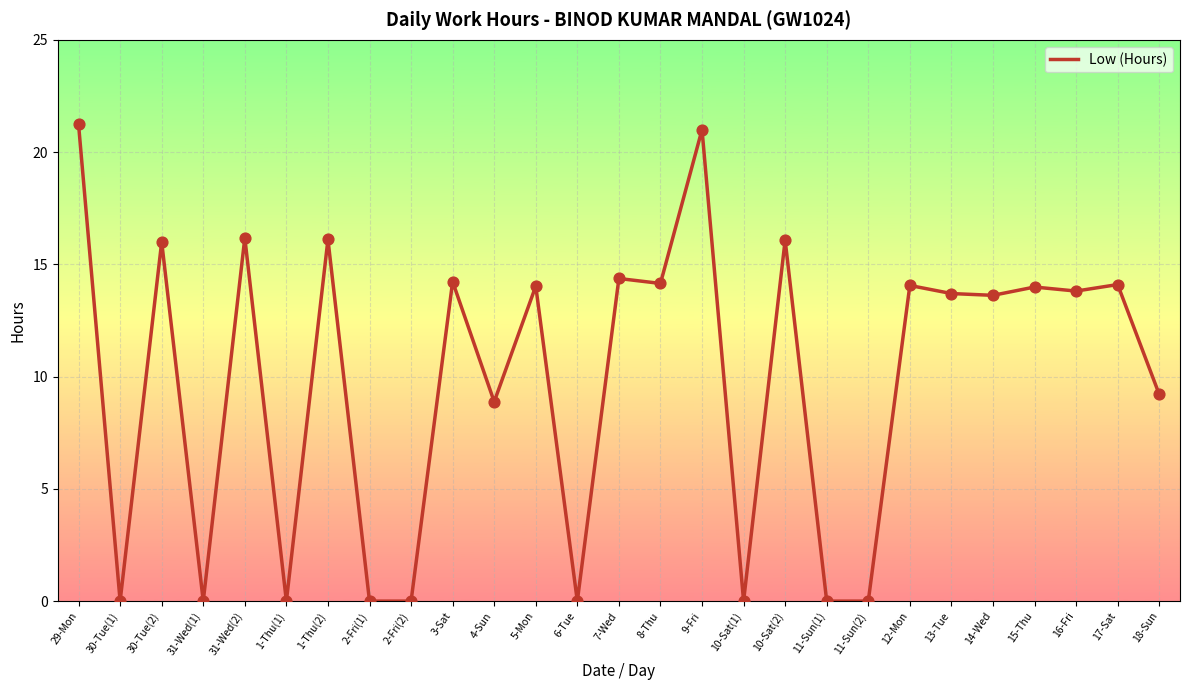

What is the change in value from 31-Wed(2) to 1-Thu(2)?

-0.1